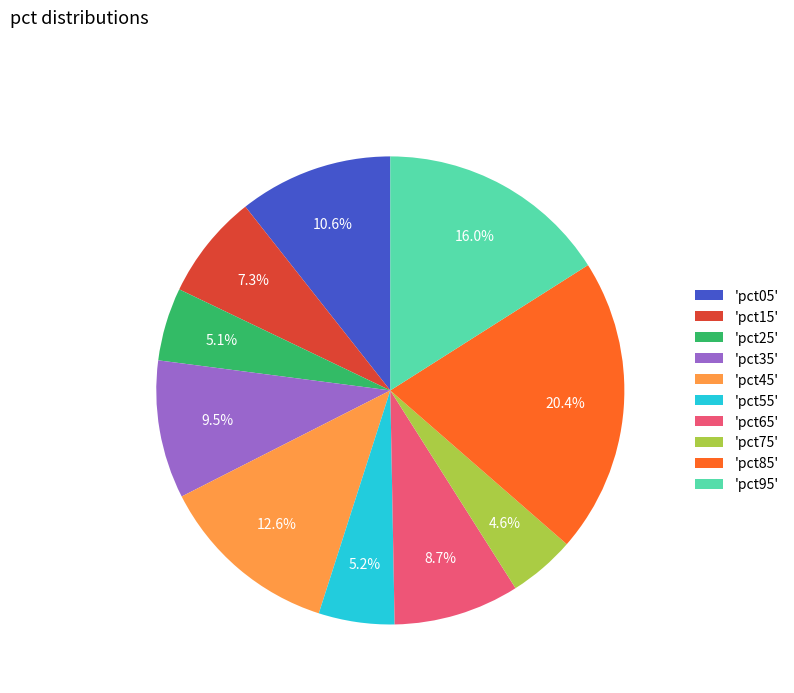

Count the number of slices in the pie.

10